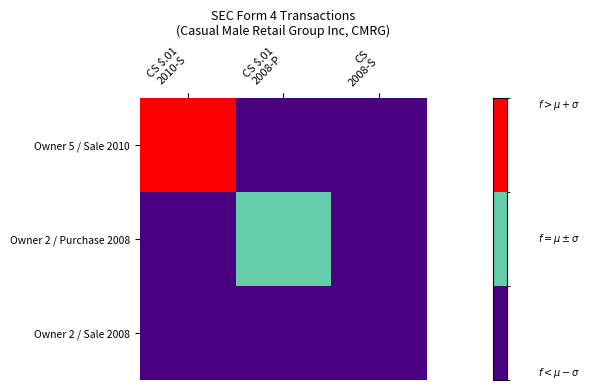

Between CS $.01
2010-S and CS $.01
2008-P, which is larger?

CS $.01
2010-S